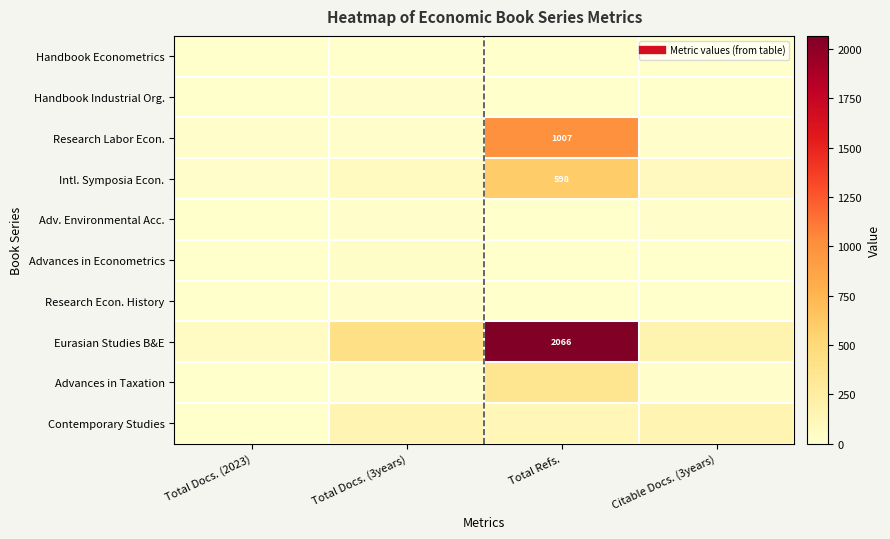

What is the total value across all series at Citable Docs. (3years)?

463